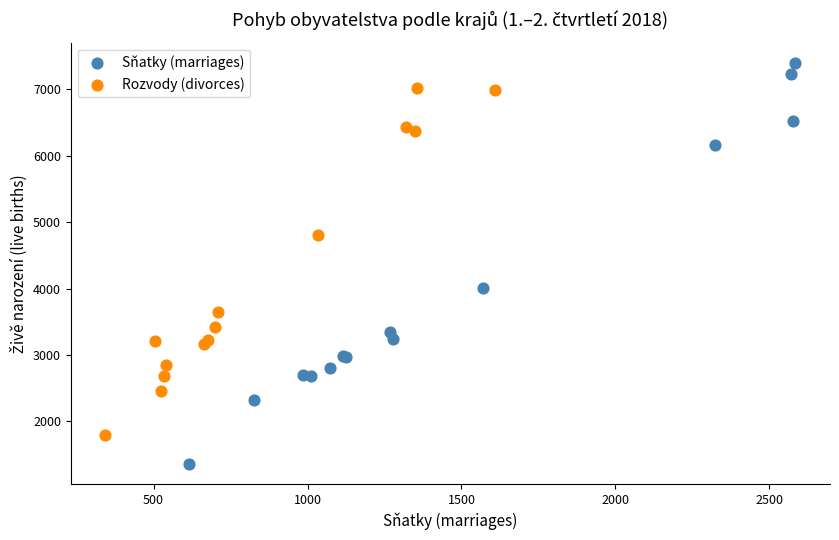

Which series contains the lowest Y value?

Sňatky (marriages)